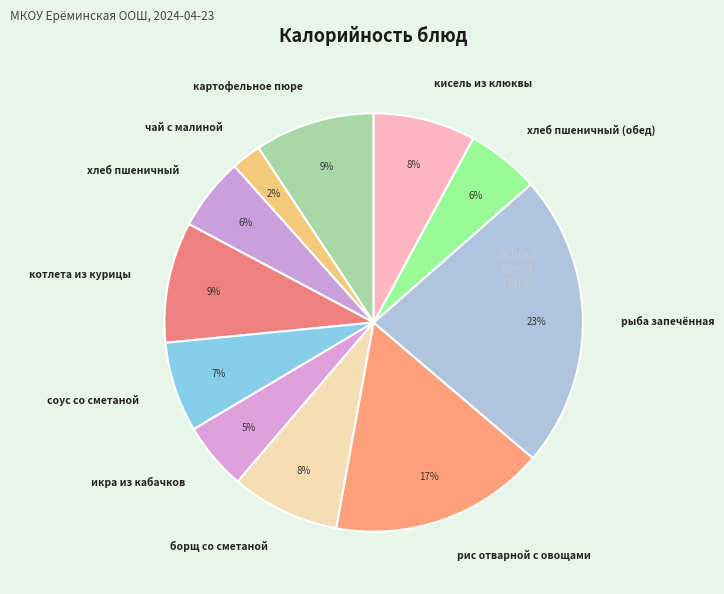

To the nearest percent, what is the average slice percentage?

9%